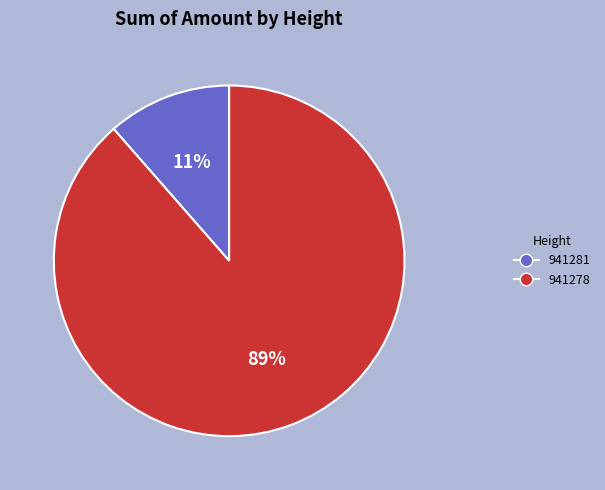

True or false: 941278 accounts for 75% of the total.

False